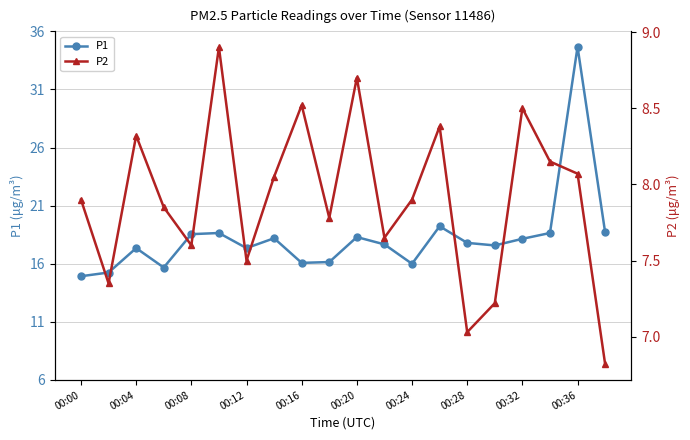

How many distinct data groups are displayed?

2